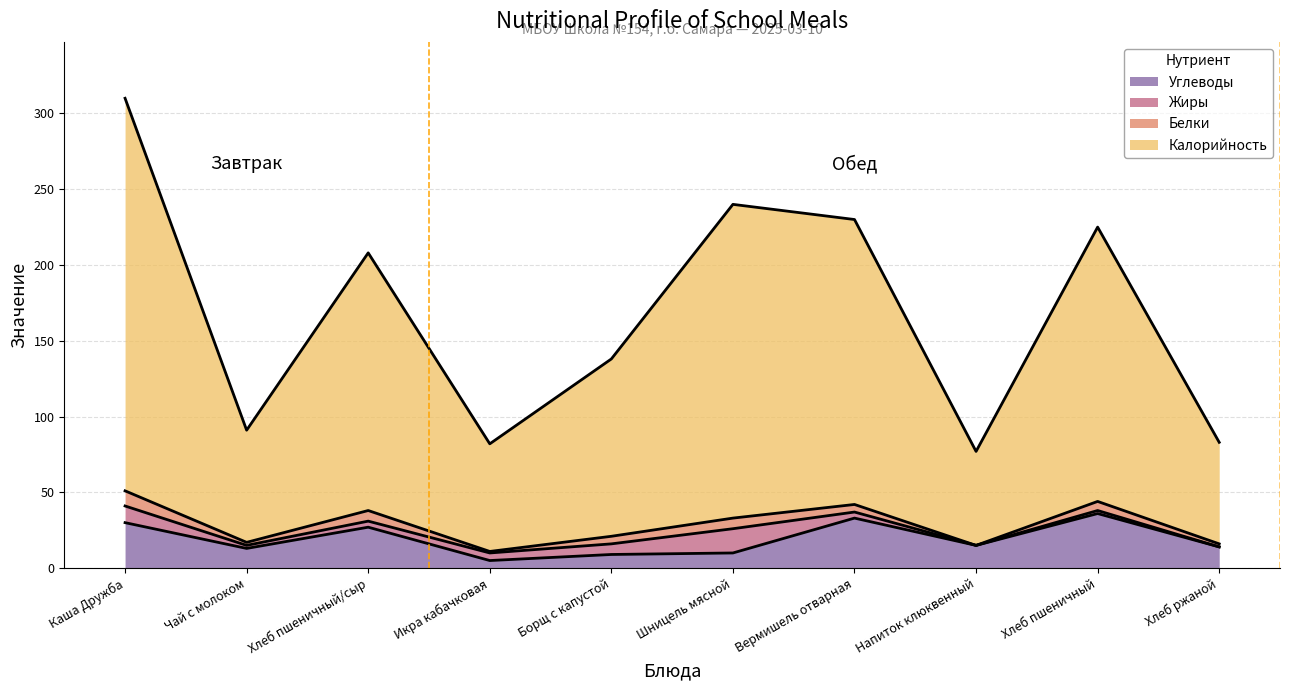

What is the difference between the highest and lowest values at Чай с молоком?

78